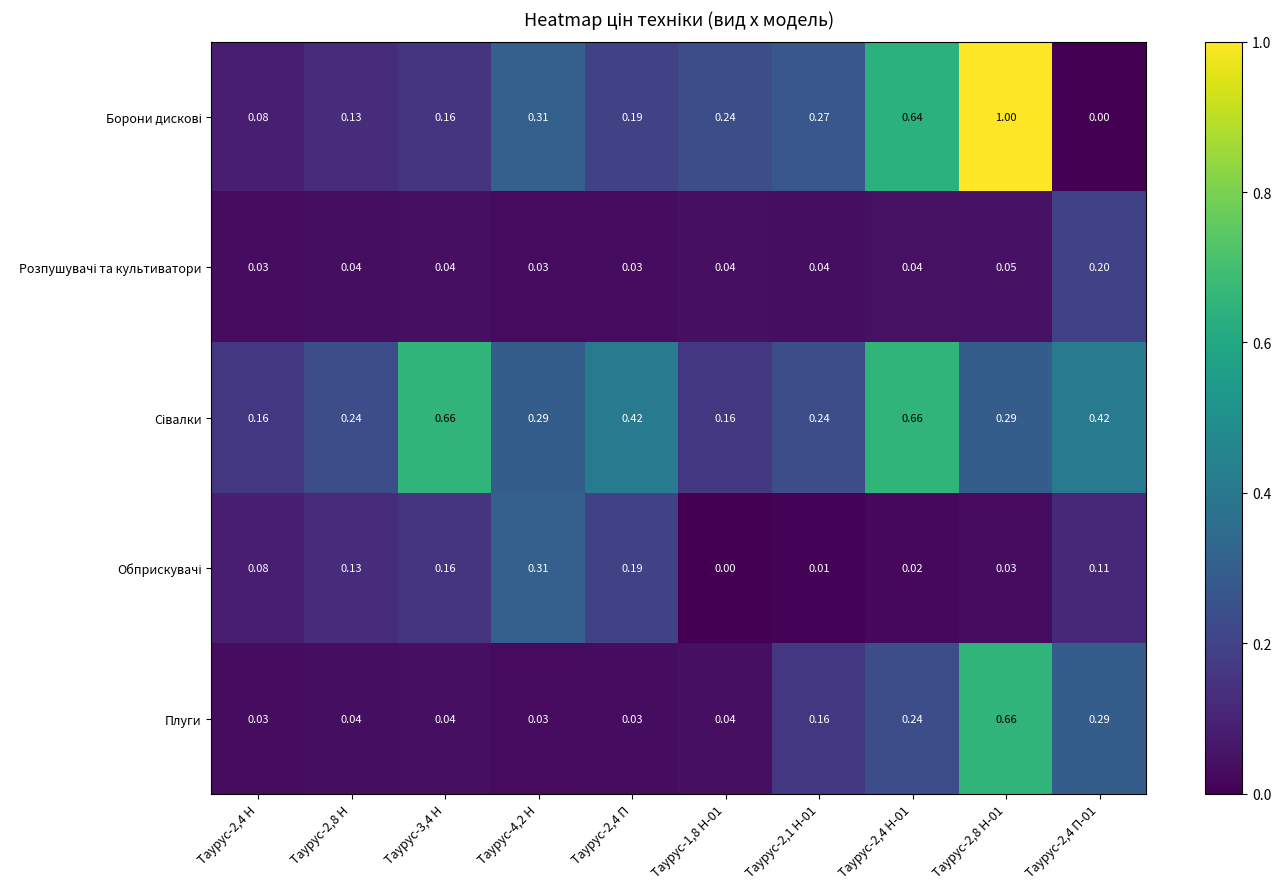

At which category is the sum across all series the highest?

Таурус-2,8 Н-01